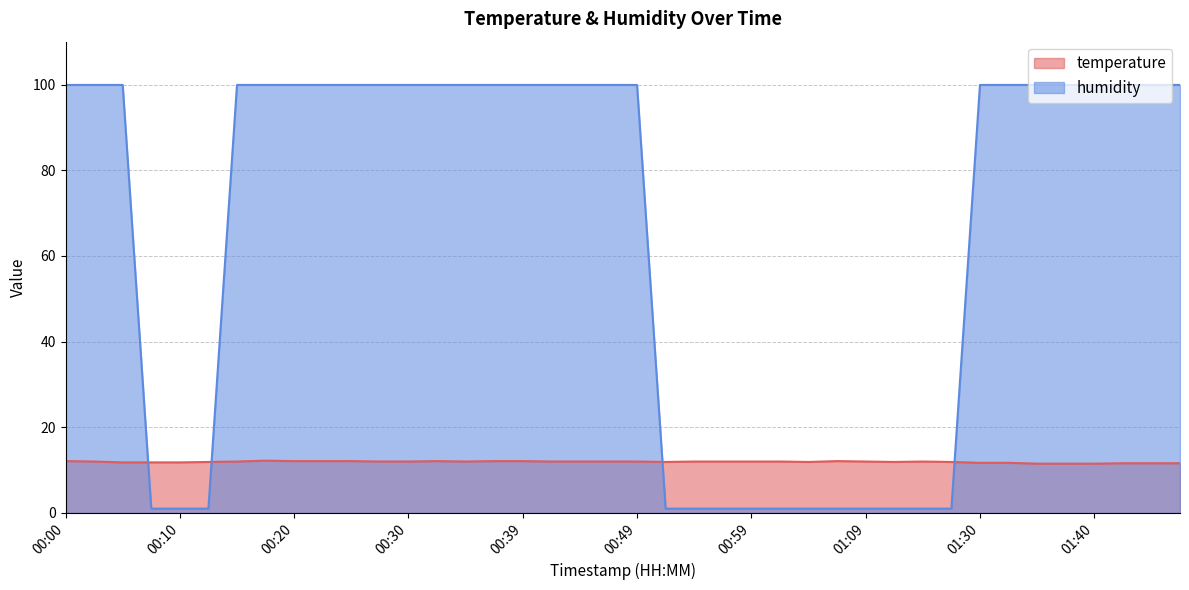

Is the value of humidity at 00:52 greater than the value of temperature at 01:04?

No